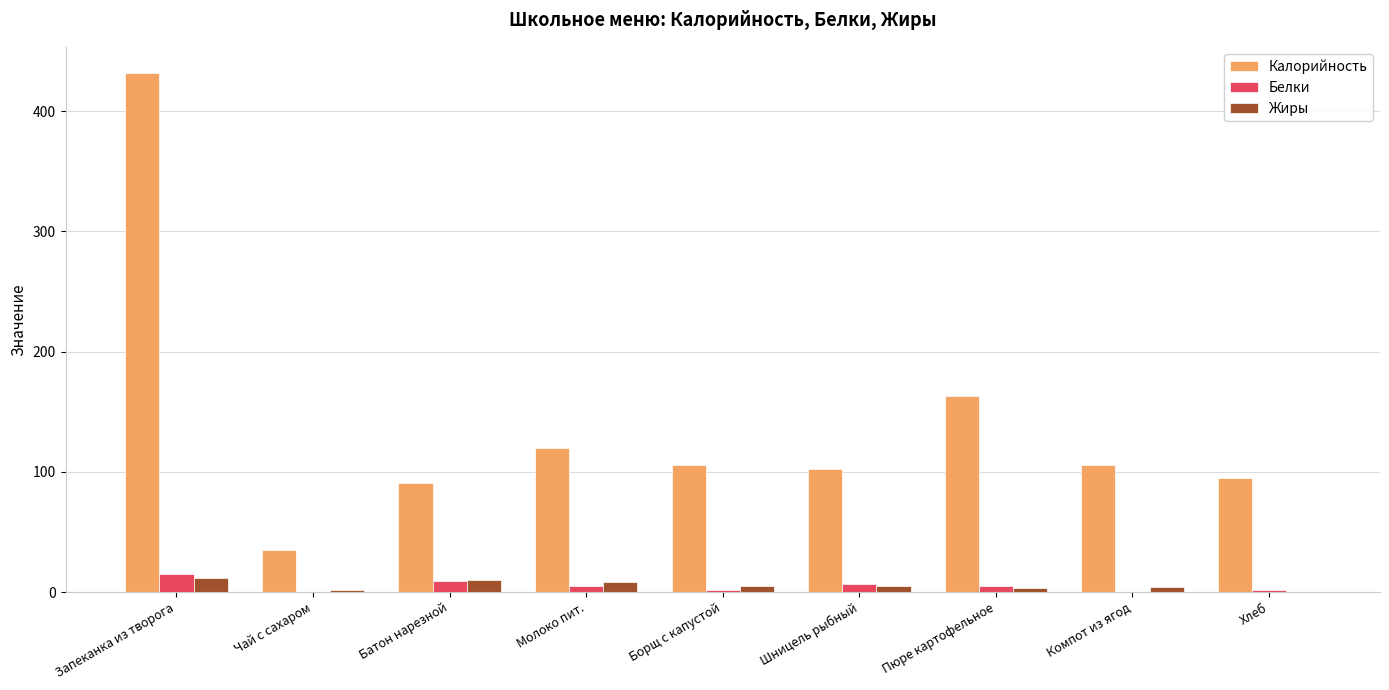

Which label corresponds to the largest value in the chart?

Запеканка из творога